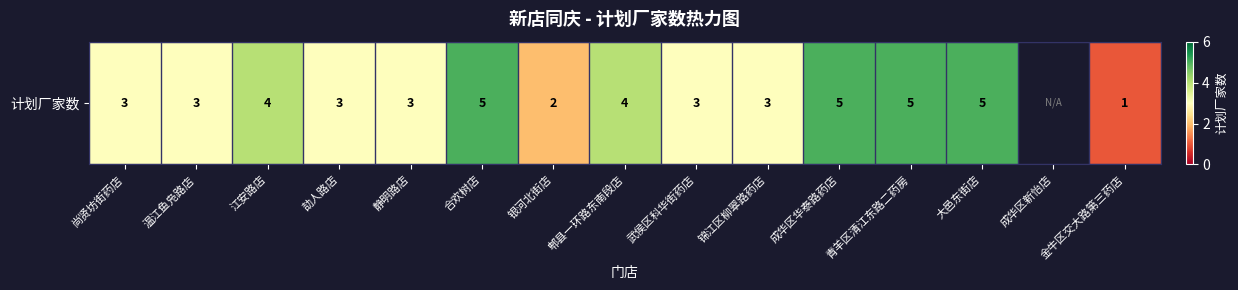

List the labels in order of value, smallest first.

金牛区交大路第三药店, 银河北街店, 尚贤坊街药店, 温江鱼凫路店, 劼人路店, 静明路店, 武侯区科华街药店, 锦江区柳翠路药店, 江安路店, 郫县一环路东南段店, 合欢树店, 成华区华泰路药店, 青羊区清江东路二药房, 大邑东街店, 成华区新怡店